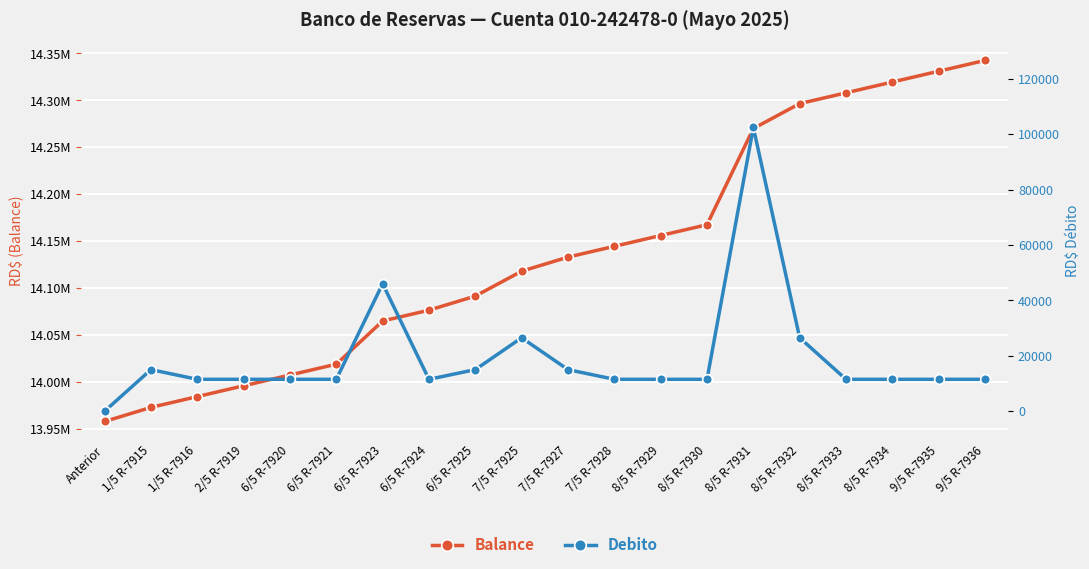

How many values in the Debito series exceed 11500?

7